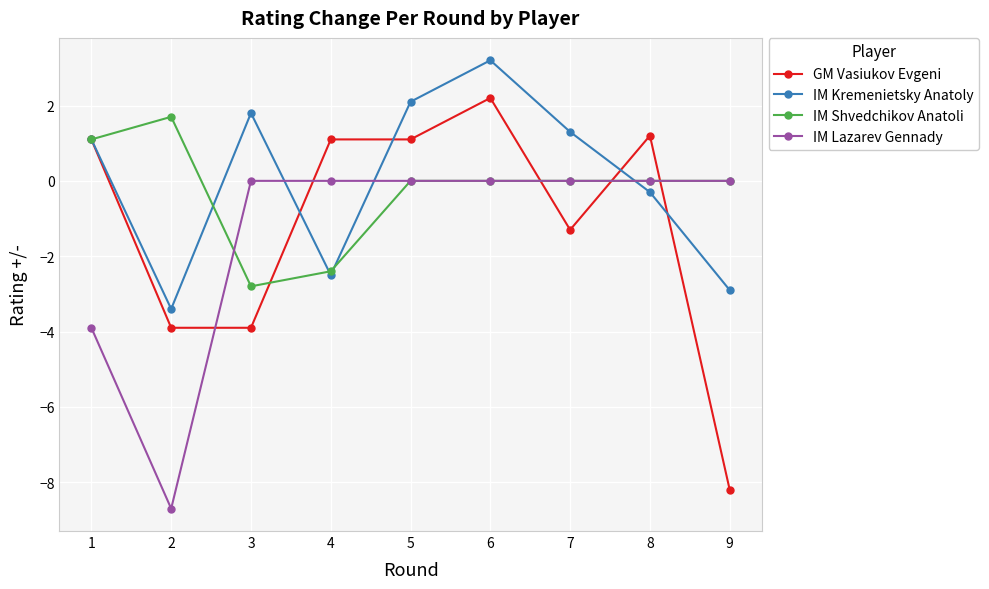

What is the difference between the IM Kremenietsky Anatoly values at 4 and 8?

2.2